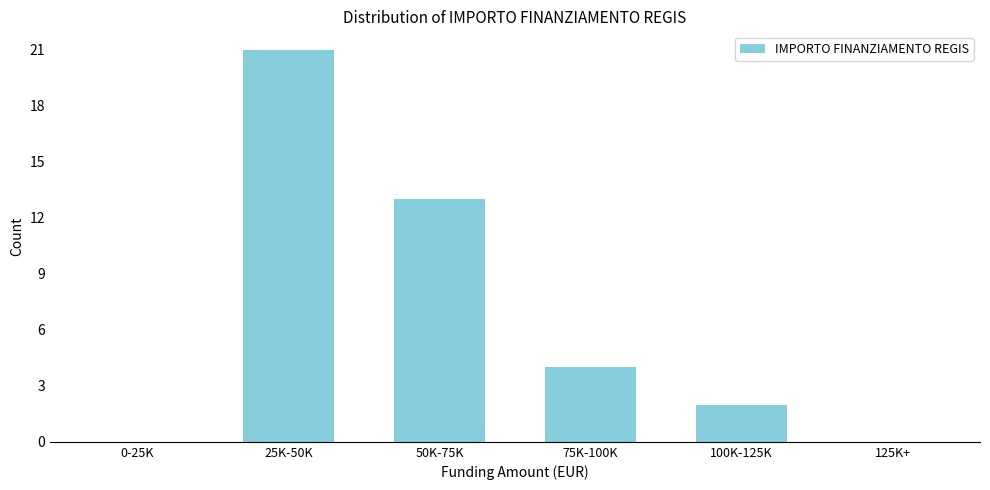

Reading left to right, transcribe all the data shown in this chart.

0-25K=0	25K-50K=21	50K-75K=13	75K-100K=4	100K-125K=2	125K+=0